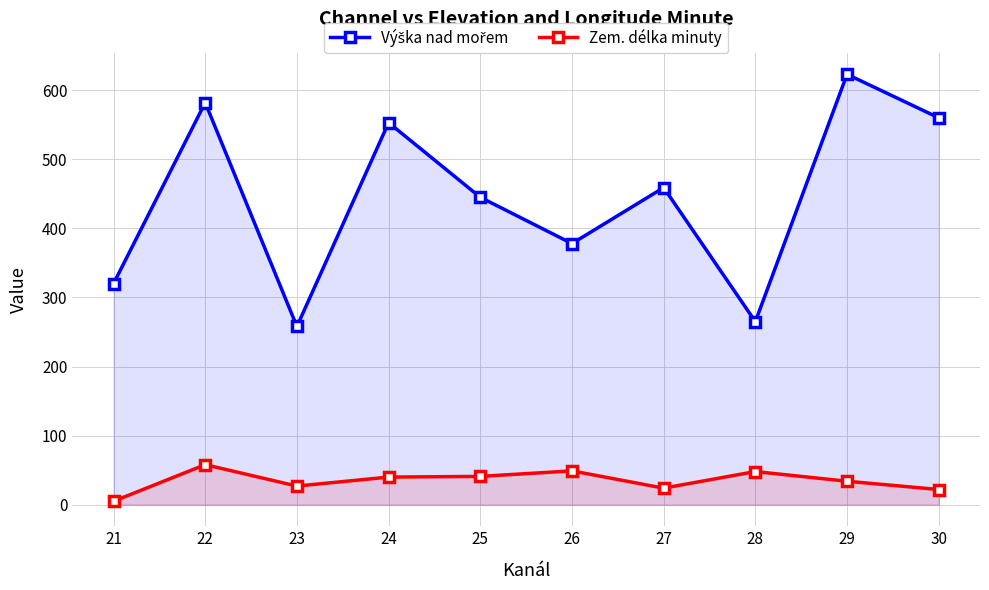

How many data points in Výška nad mořem are less than 459?

5